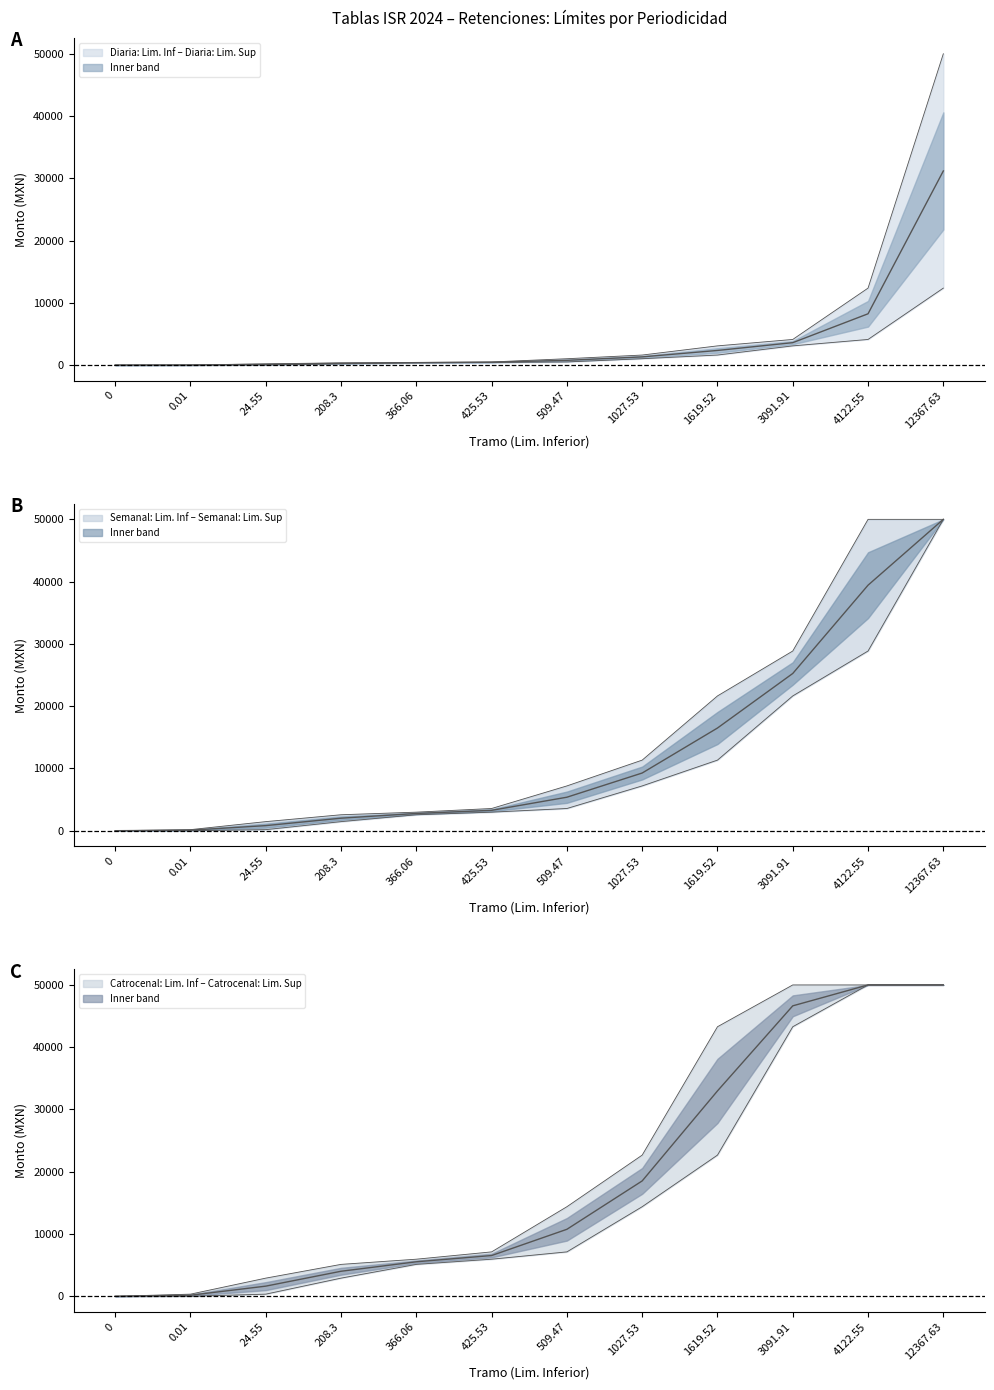

What is the average value?

18901.6